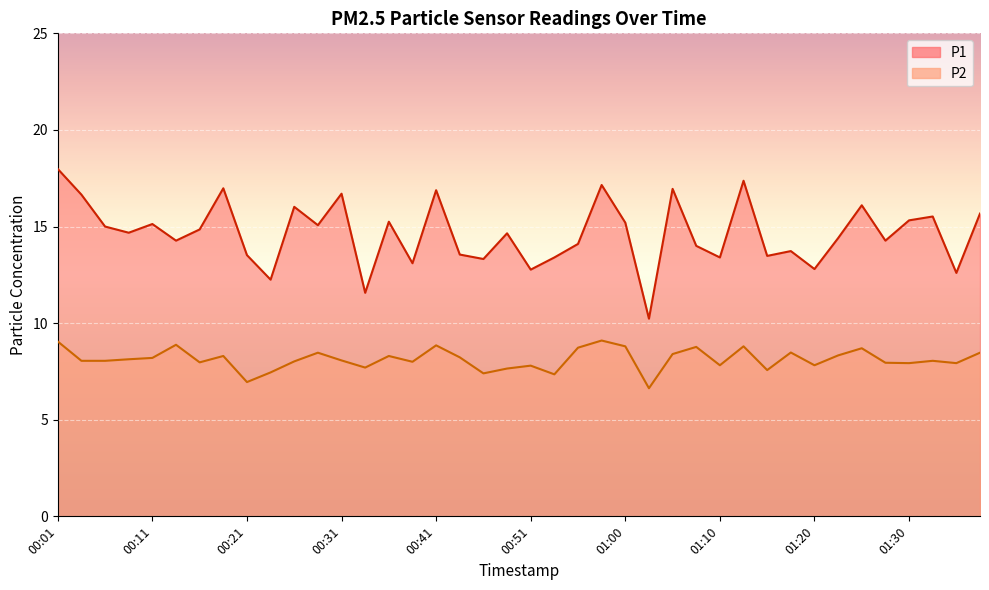

What is the value of the P2 point at the 14th from the left?

7.7